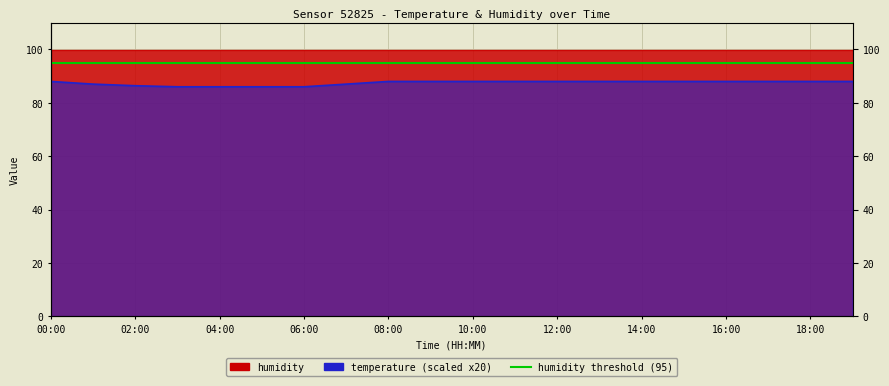

Rank the categories by value from lowest to highest.

03:00, 04:00, 05:00, 06:00, 02:00, 01:00, 07:00, 00:00, 08:00, 09:00, 10:00, 11:00, 12:00, 13:00, 14:00, 15:00, 16:00, 17:00, 18:00, 19:00